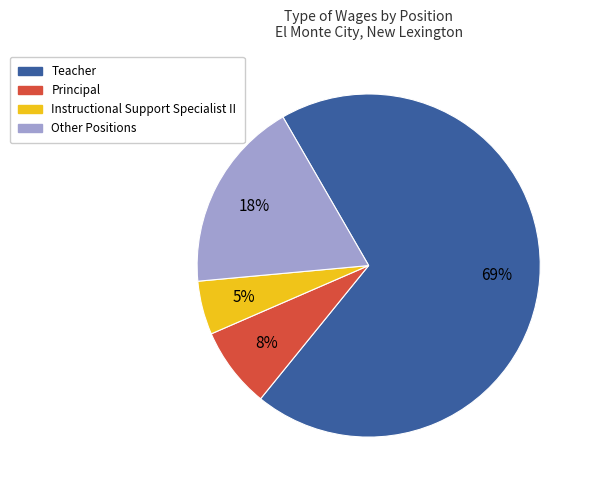

To the nearest percent, what percentage of the pie is Instructional Support Specialist II?

5%